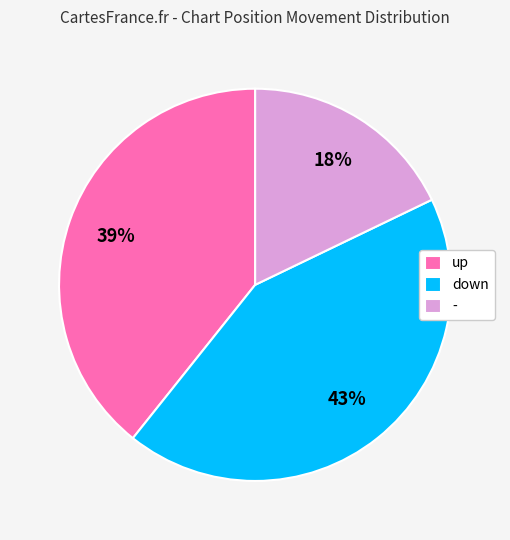

Do down and up together represent more than half of the pie?

Yes